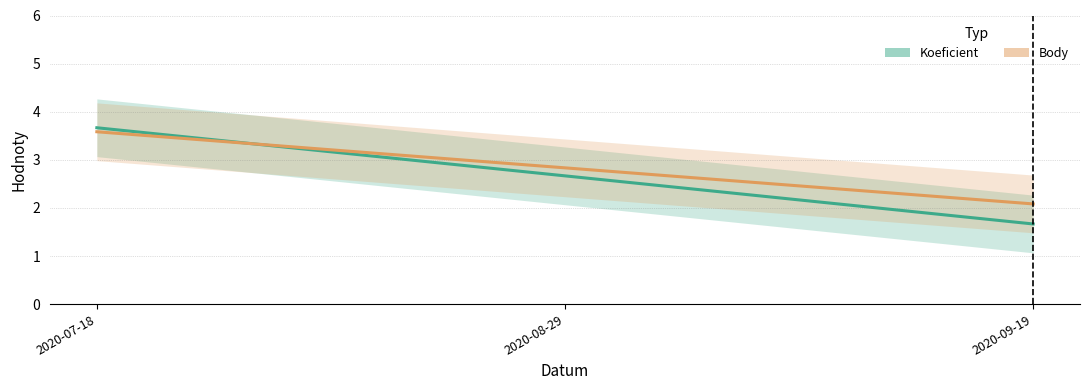

True or false: Koeficient has a value of 1.9 at 2020-07-18.

False